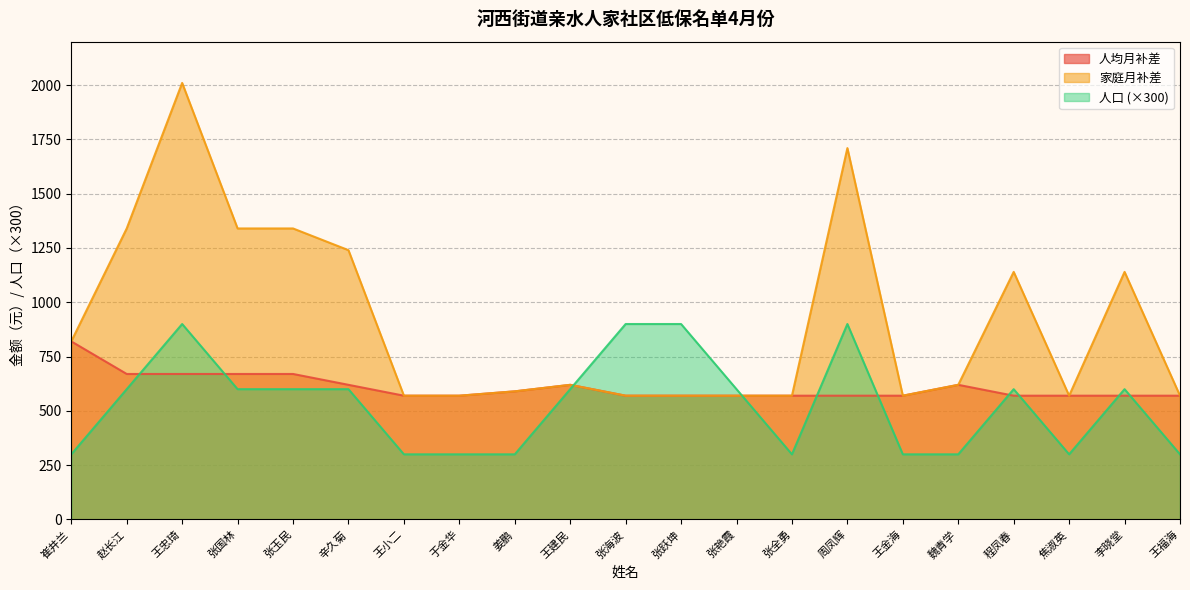

True or false: 家庭月补差 and 人均月补差 cross at least once.

False